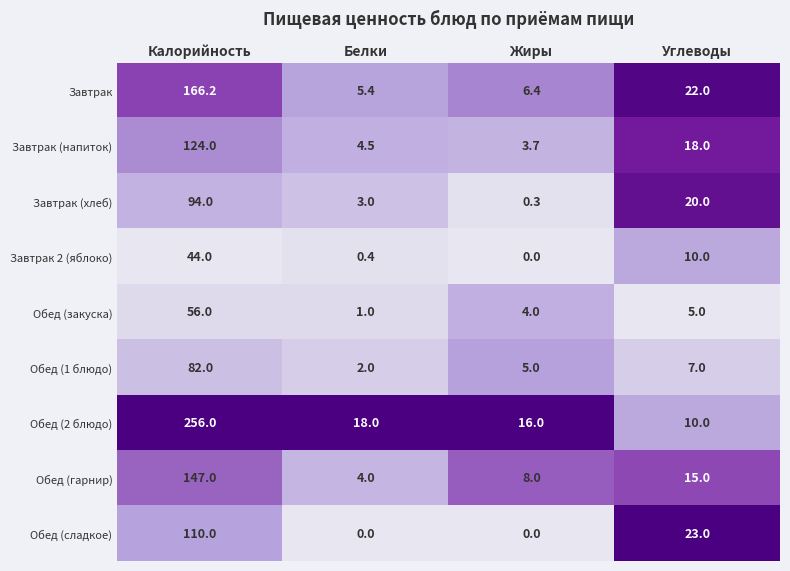

Where does the Завтрак (хлеб) series first go above 20?

Калорийность